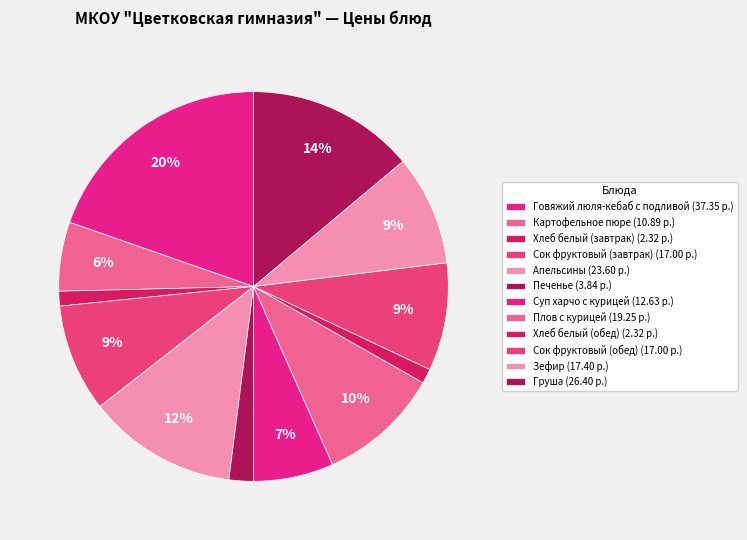

Count the number of slices in the pie.

12